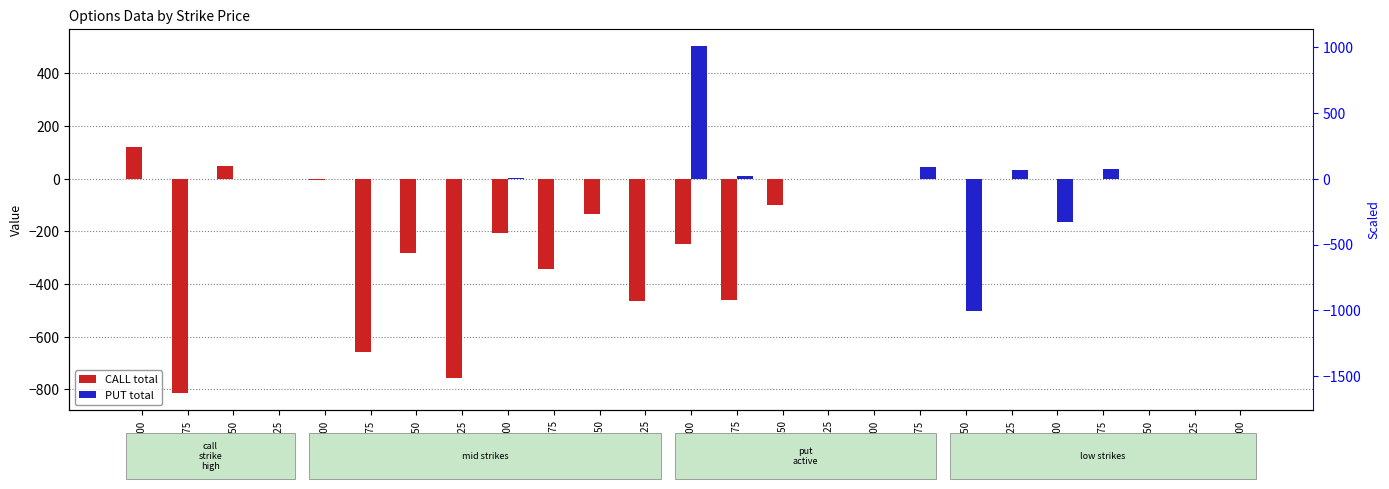

At which label is PUT total closest to 0?

29000